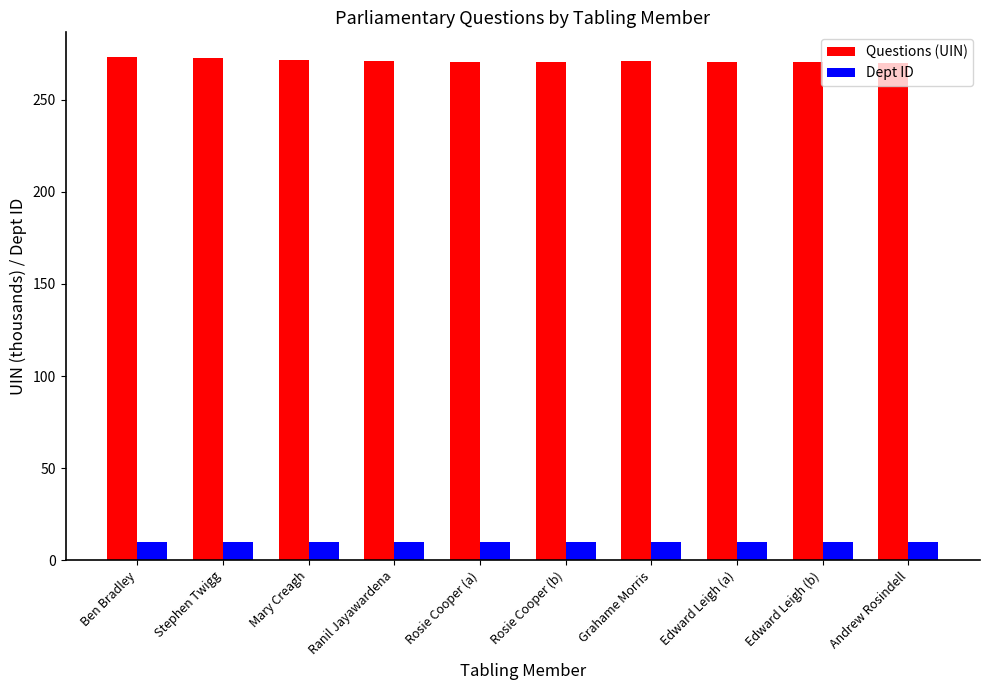

Is it true that Questions (UIN) equals 272.7 at Stephen Twigg?

True